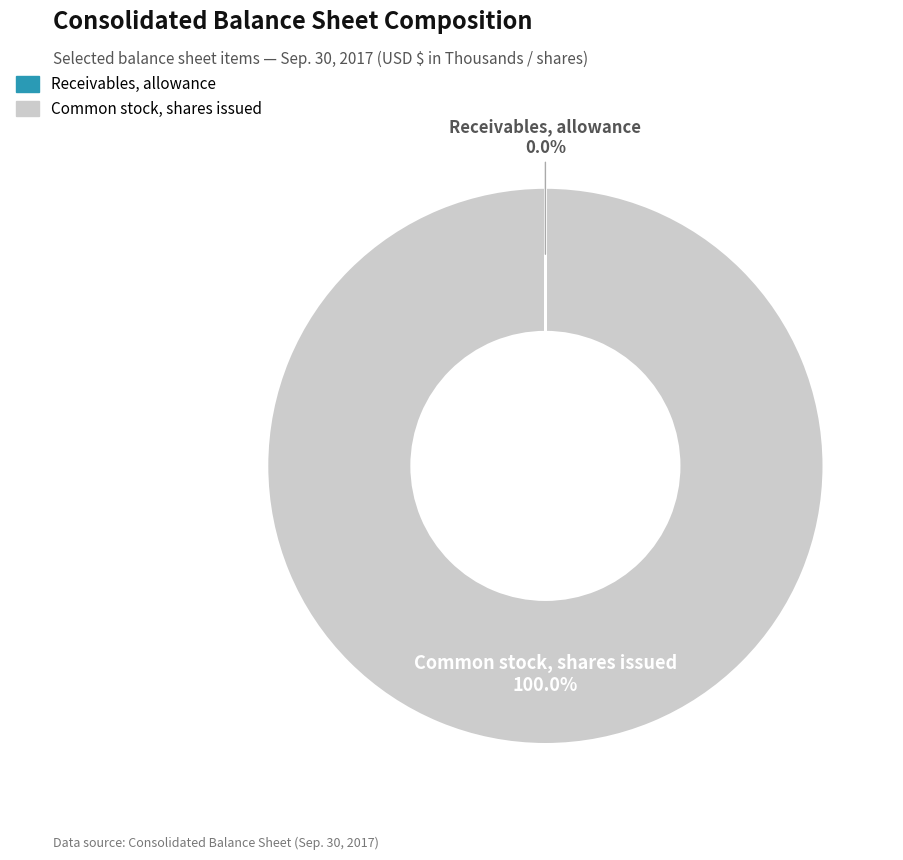

Which category accounts for the majority?

Common stock, shares issued